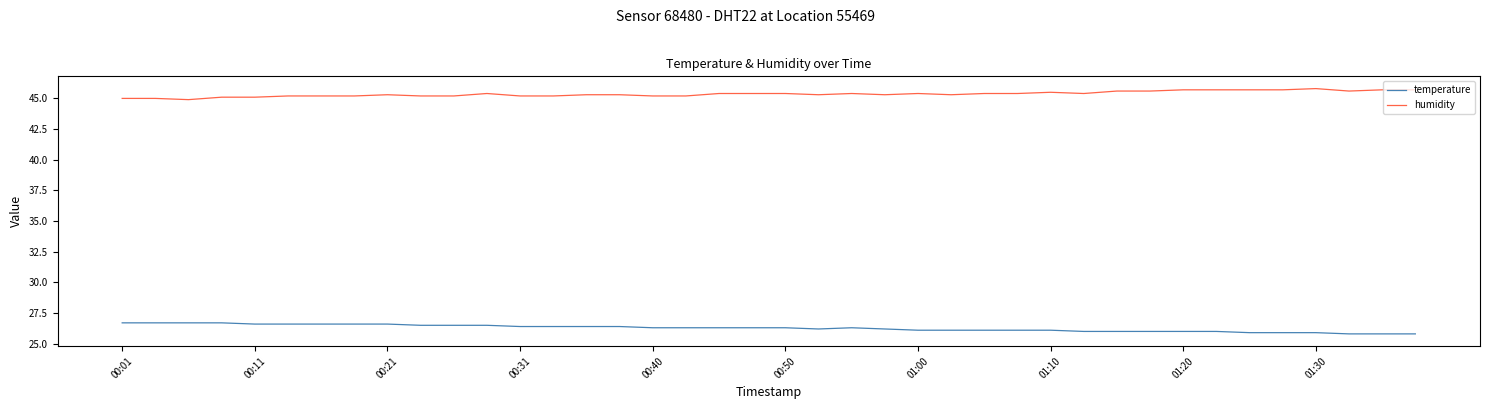

List the series in order of their peak value, lowest first.

temperature, humidity